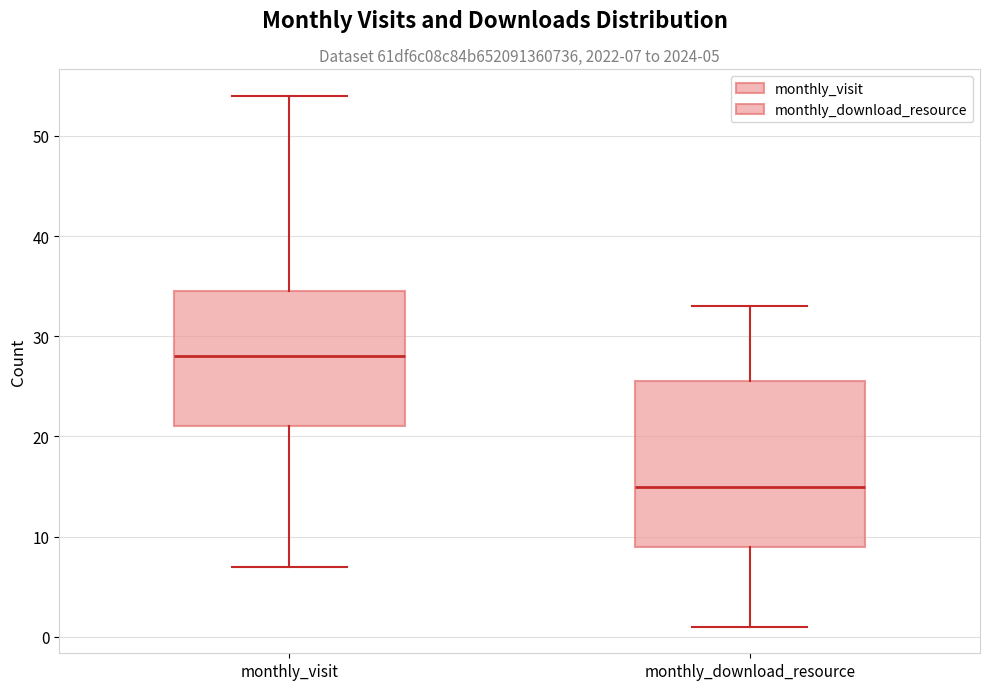

Which box's median line is the lowest?

monthly_download_resource